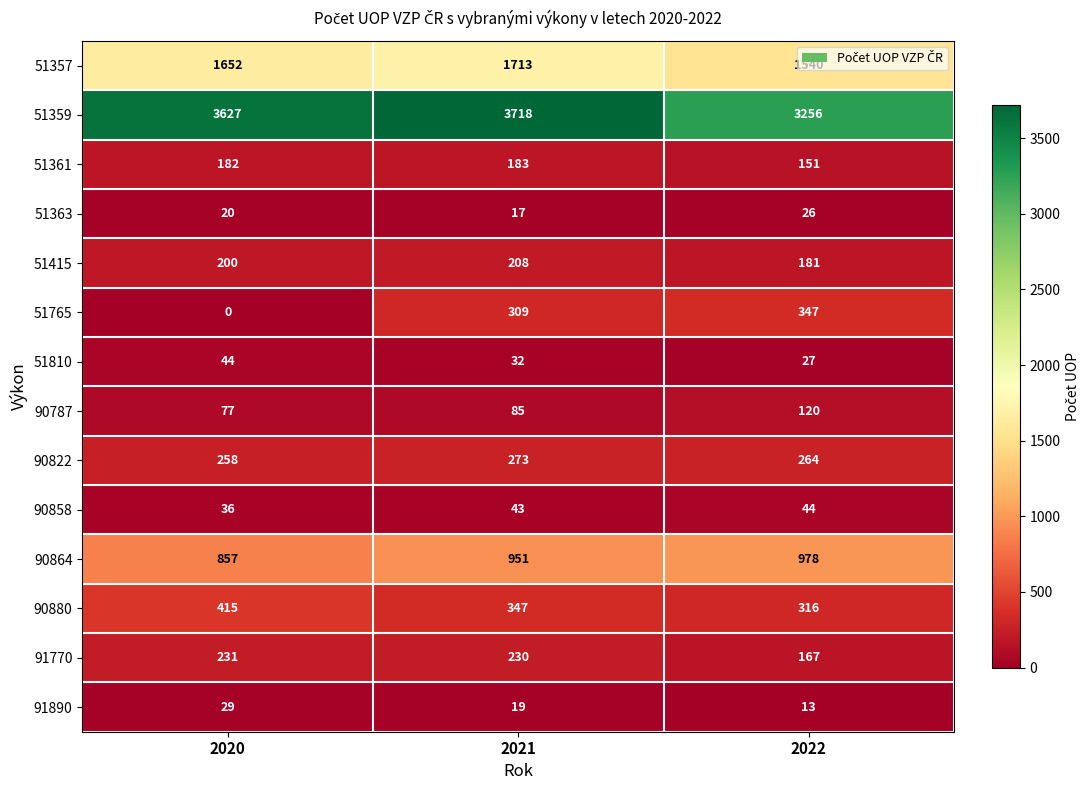

At which category is the sum across all series the highest?

2021